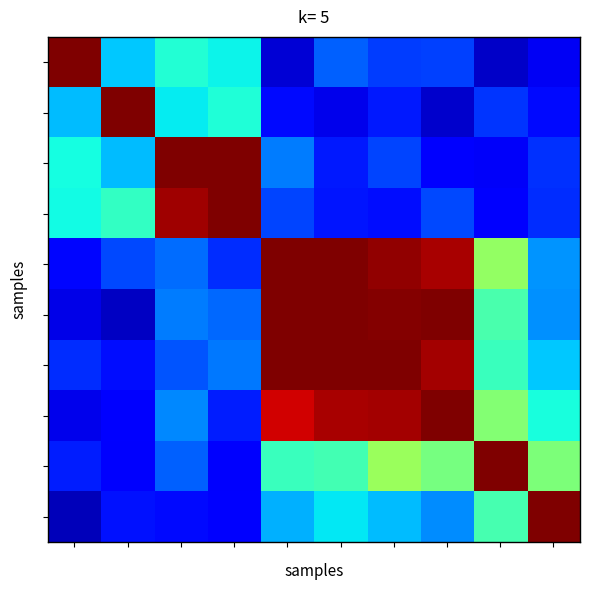

What is the smallest value displayed?

0.3